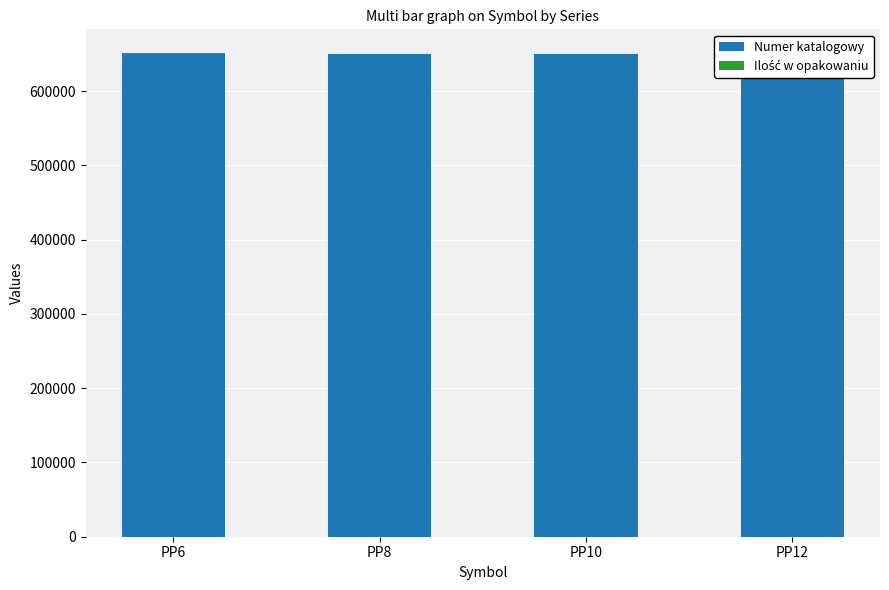

Which category has the highest value in the Numer katalogowy series?

PP6